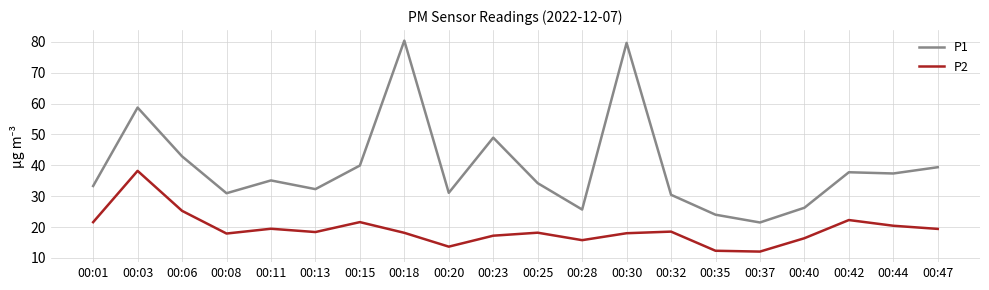

Which series has the largest total across all categories?

P1